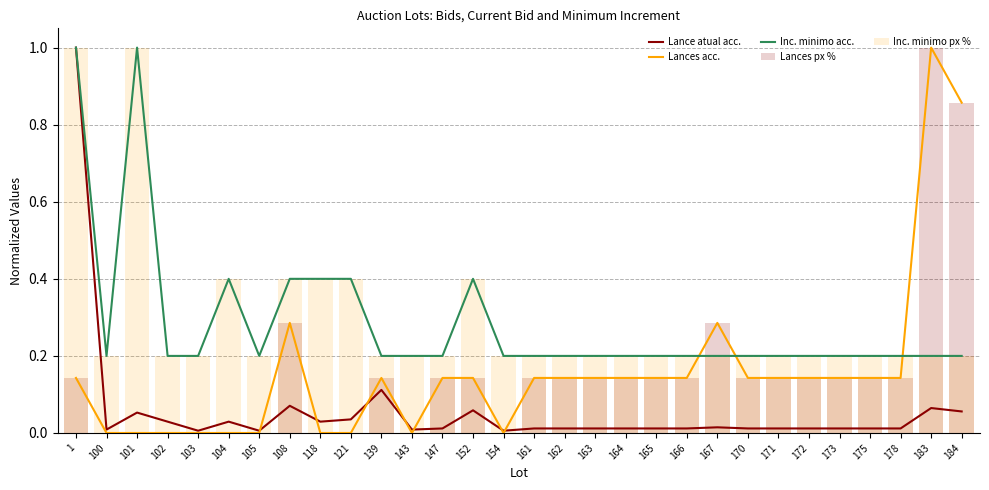

The value of Inc. minimo acc. at 172 is 0.1. True or false?

False